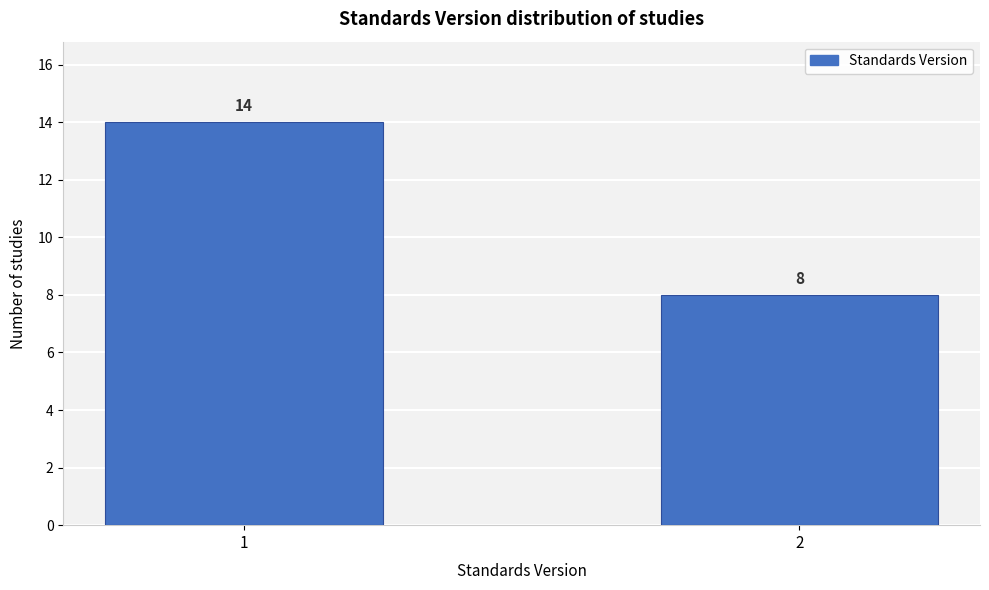

Reading left to right, what are all the values shown in this chart?

14	8